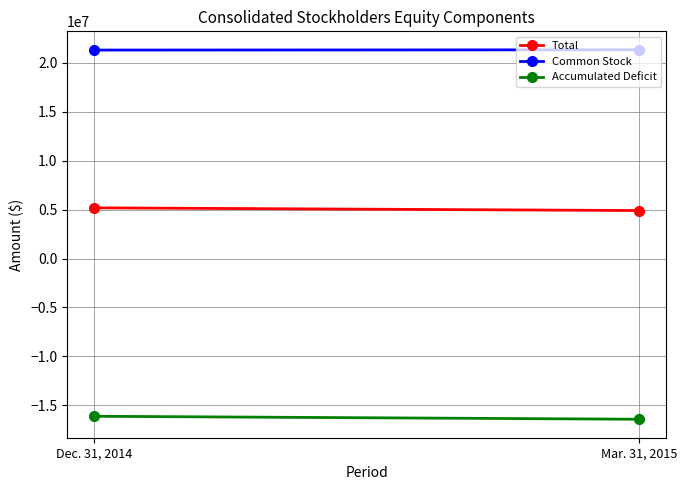

At Dec. 31, 2014, list the series in order from largest to smallest.

Common Stock, Total, Accumulated Deficit